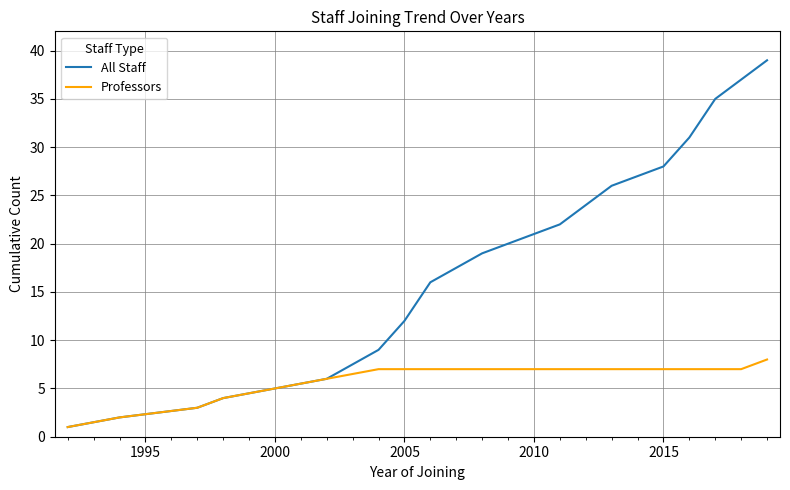

What is the maximum value for All Staff?

39